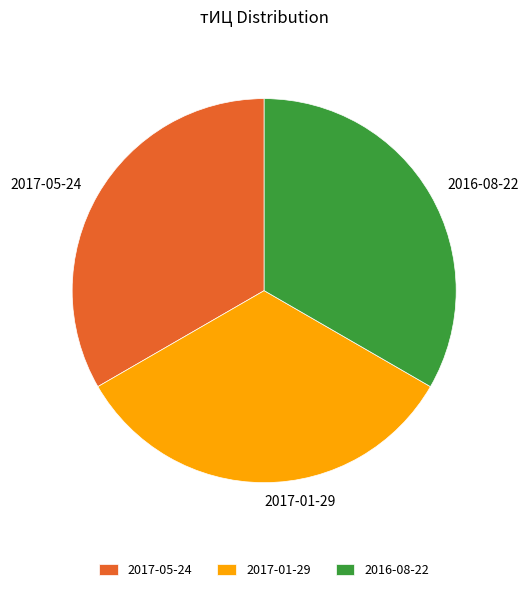

What is the ratio of the value at 2016-08-22 to the value at 2017-05-24?

1.0